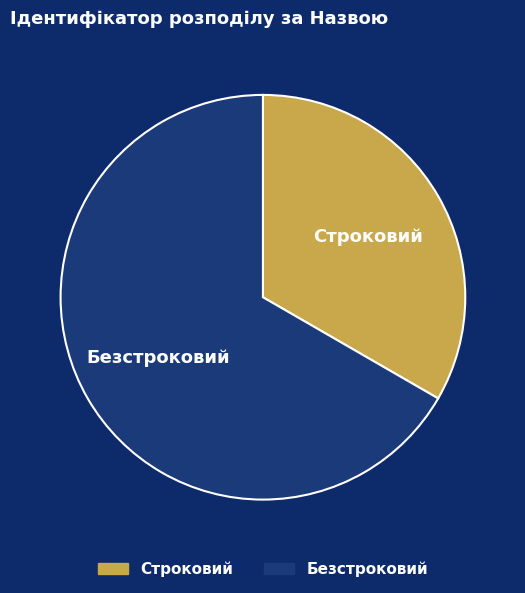

Which slice is the largest?

Безстроковий